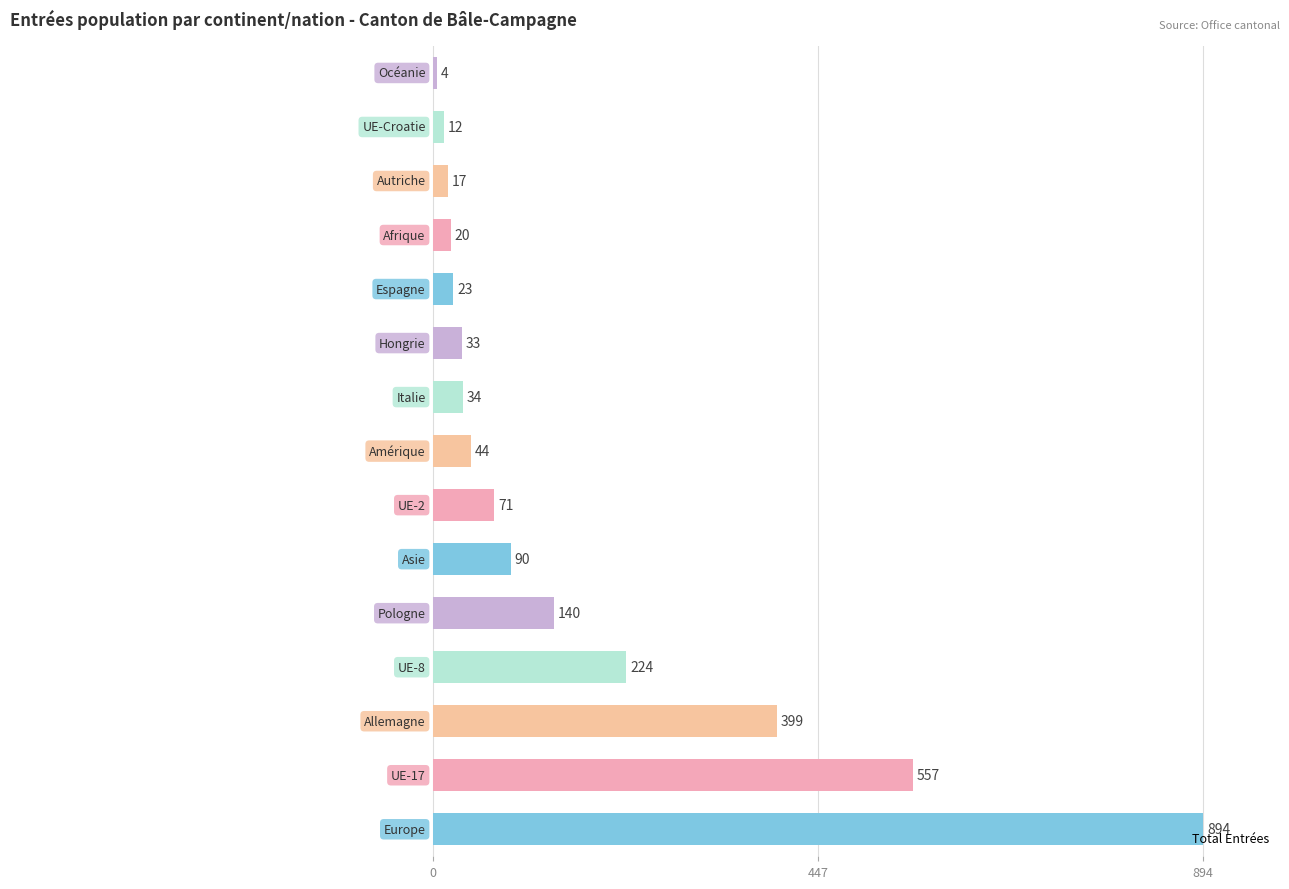

What is the greatest value displayed?

894